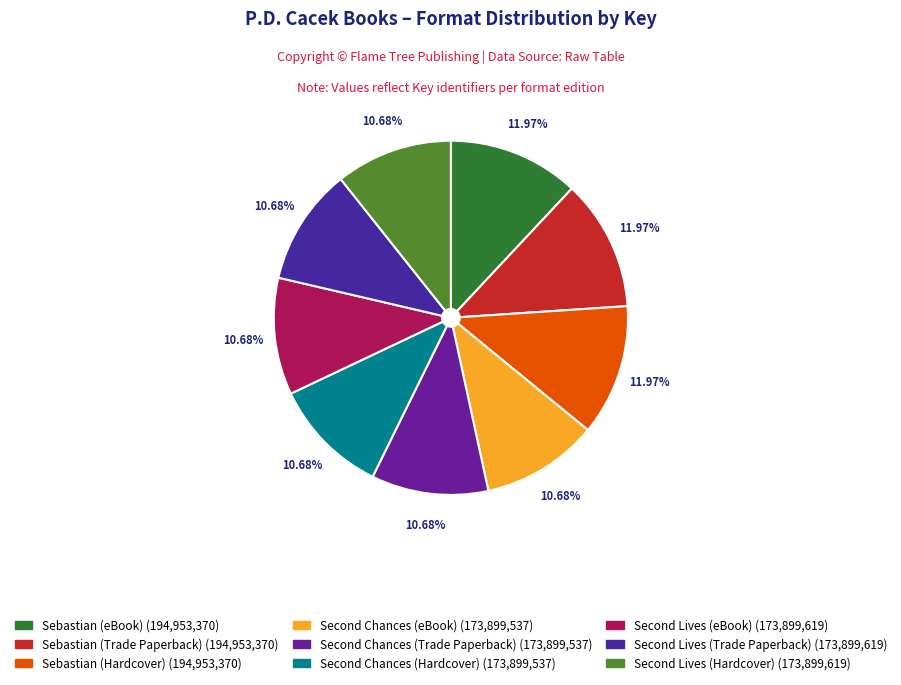

Is Sebastian (Trade Paperback) the majority of the pie?

No